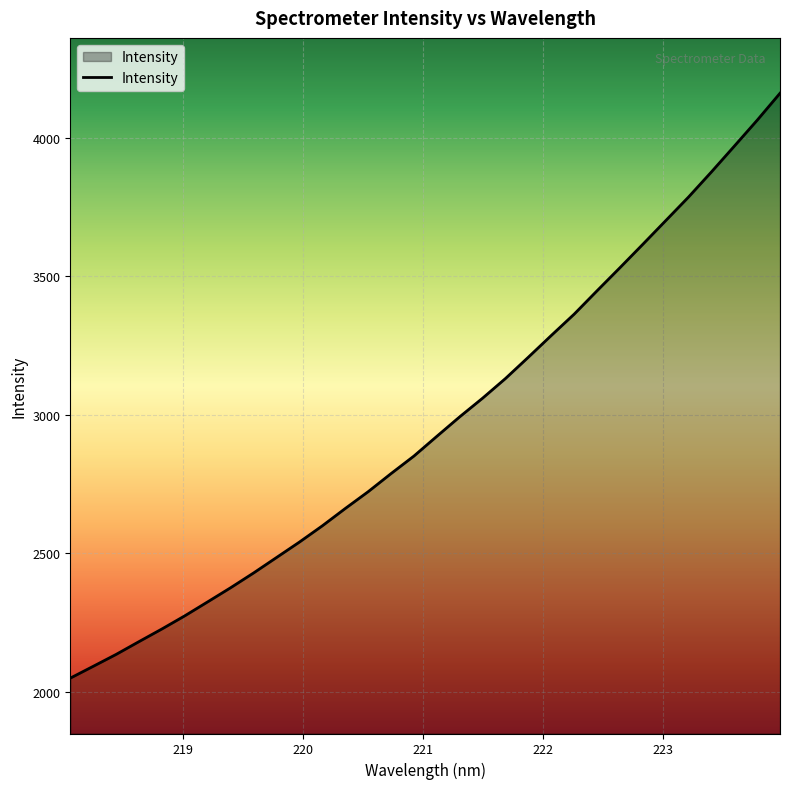

What is the greatest value displayed?

4161.7